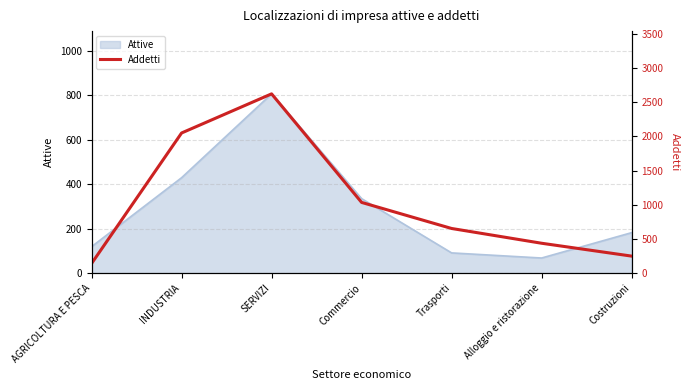

True or false: the data has more than 0 interior local peaks.

True